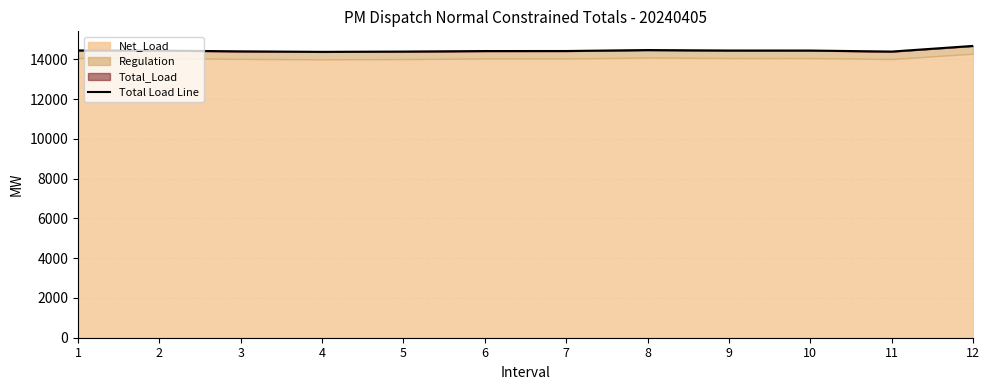

What is the sum of all values?

173316.1